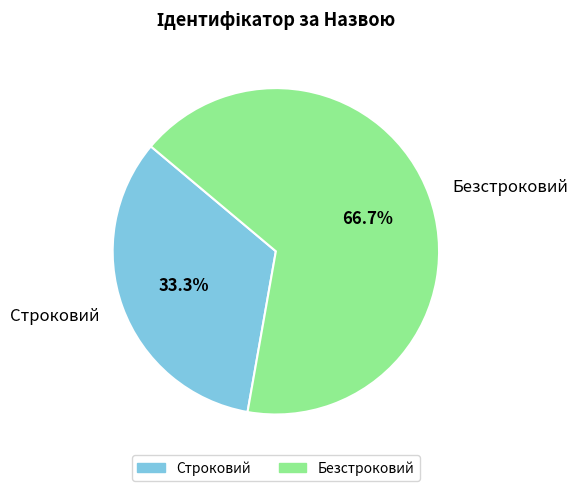

What is the ratio of the value at Безстроковий to the value at Строковий?

2.0